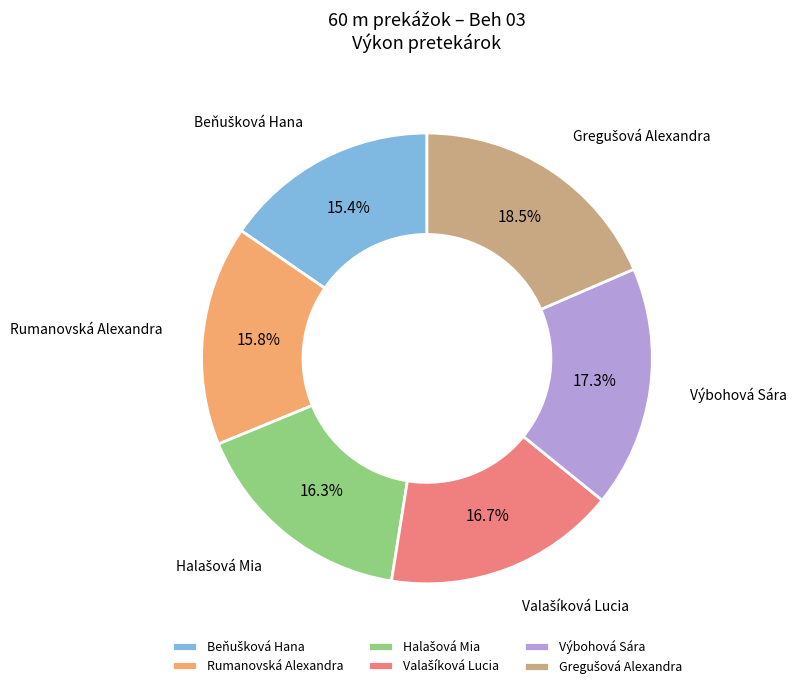

Approximately how many times larger is the value at Rumanovská Alexandra compared to Výbohová Sára?

0.9